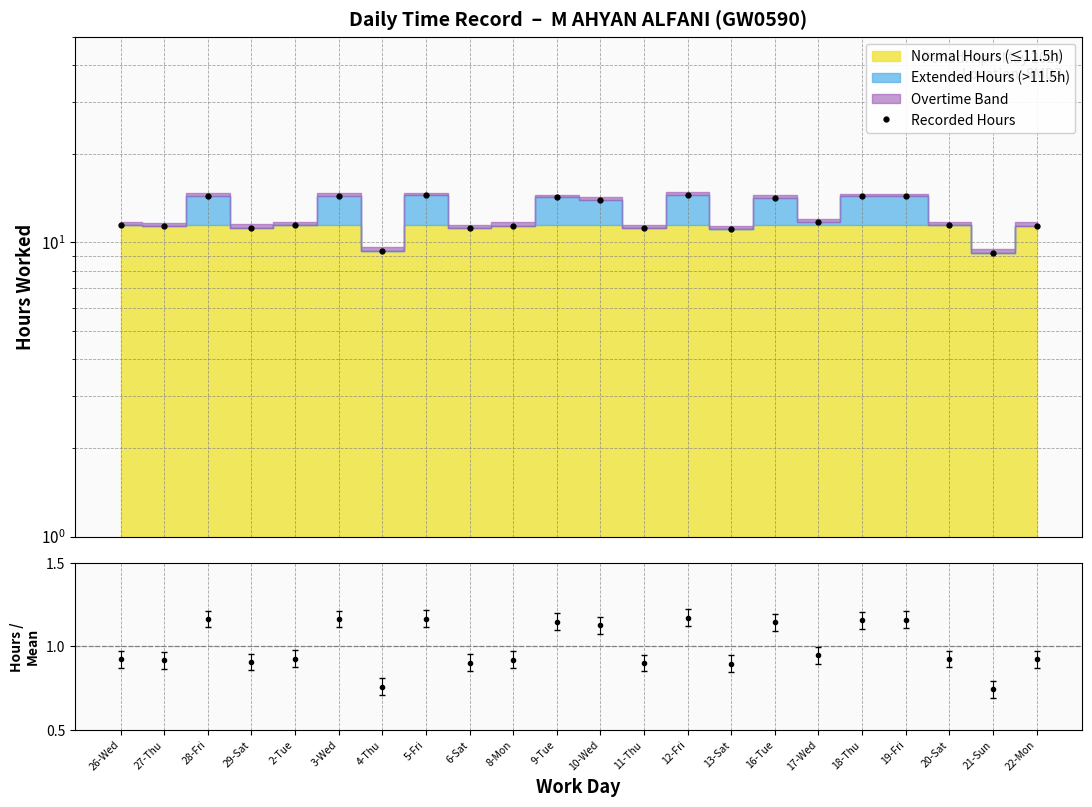

Does the chart display data point markers on the line(s)?

Yes